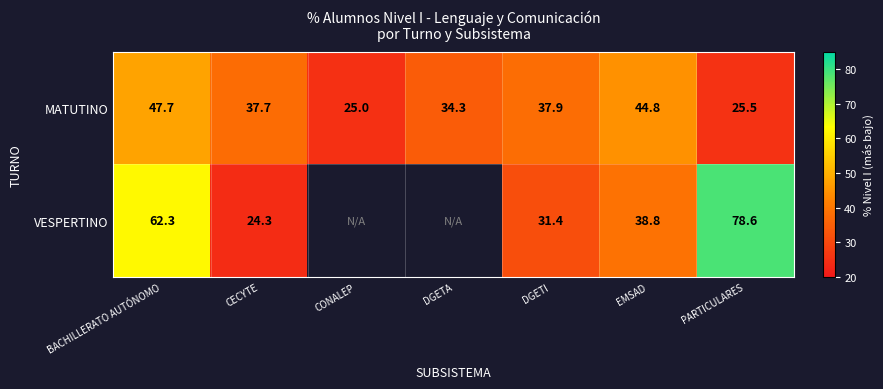

Is it true that VESPERTINO equals 120.0 at PARTICULARES?

False